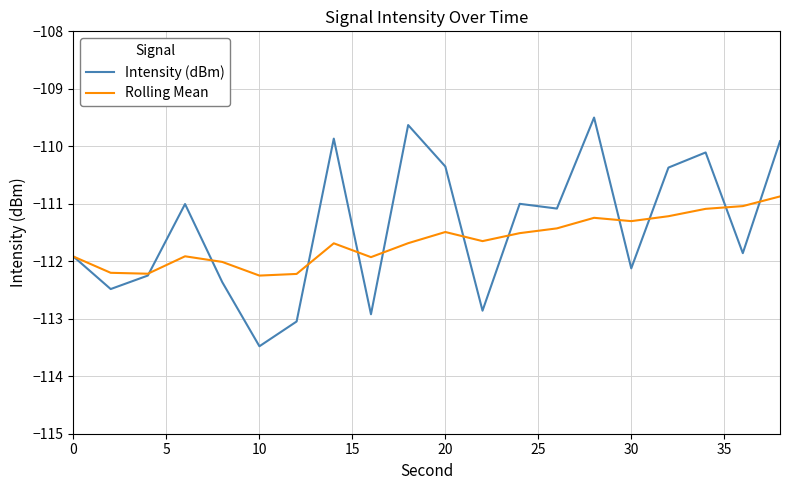

Which series has the largest total across all categories?

Intensity (dBm)